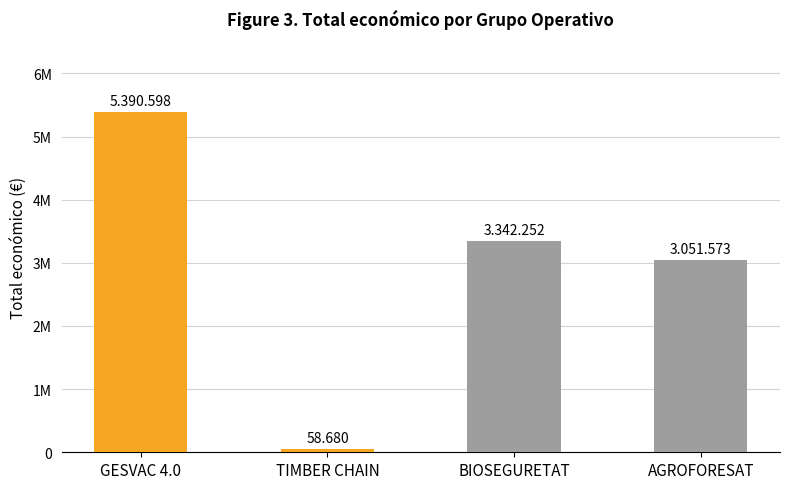

Does the chart contain stacked bars?

No